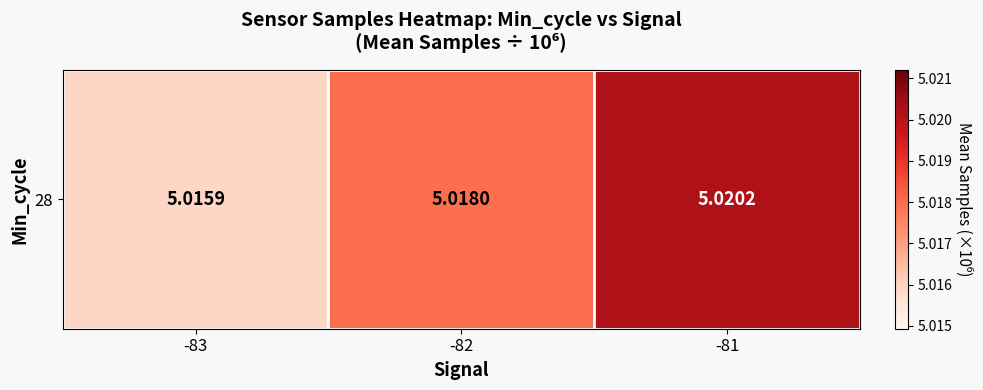

What is the approximate value at -83?

5.0